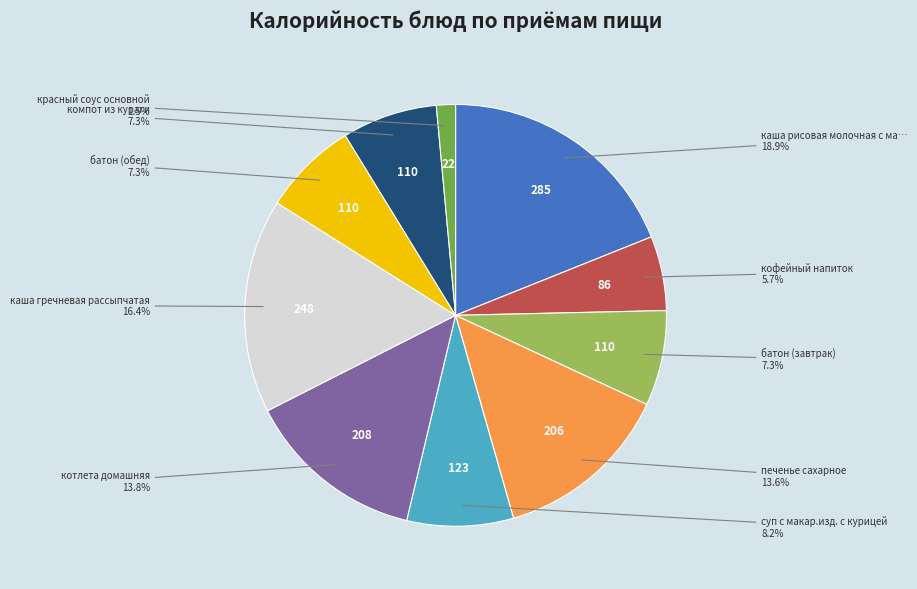

Is there a majority slice in this chart?

No